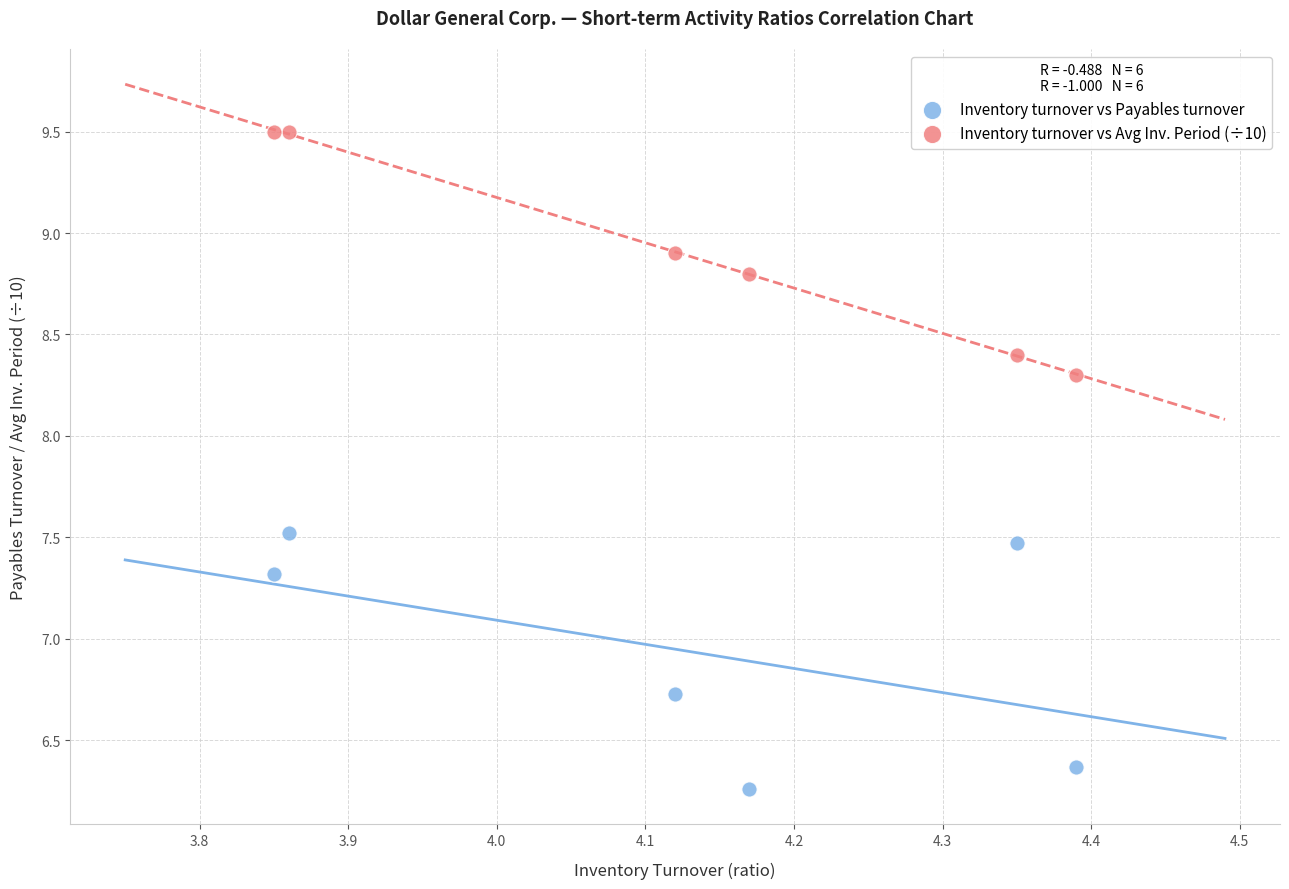

Across all series, what Y value is closest to 7?

6.7